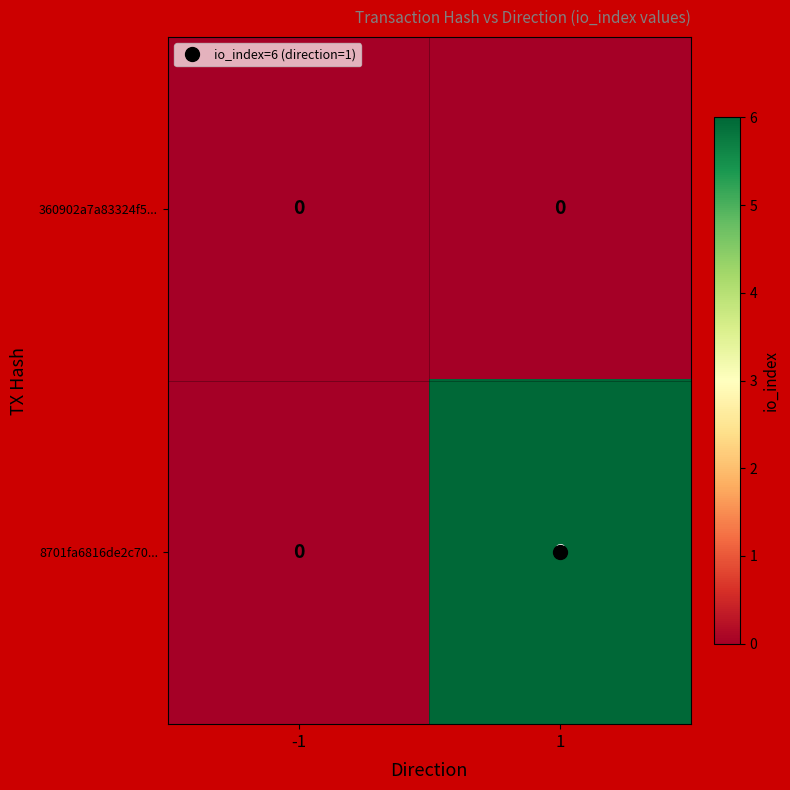

Is it true that 8701fa6816de2c70... equals 3 at -1?

False